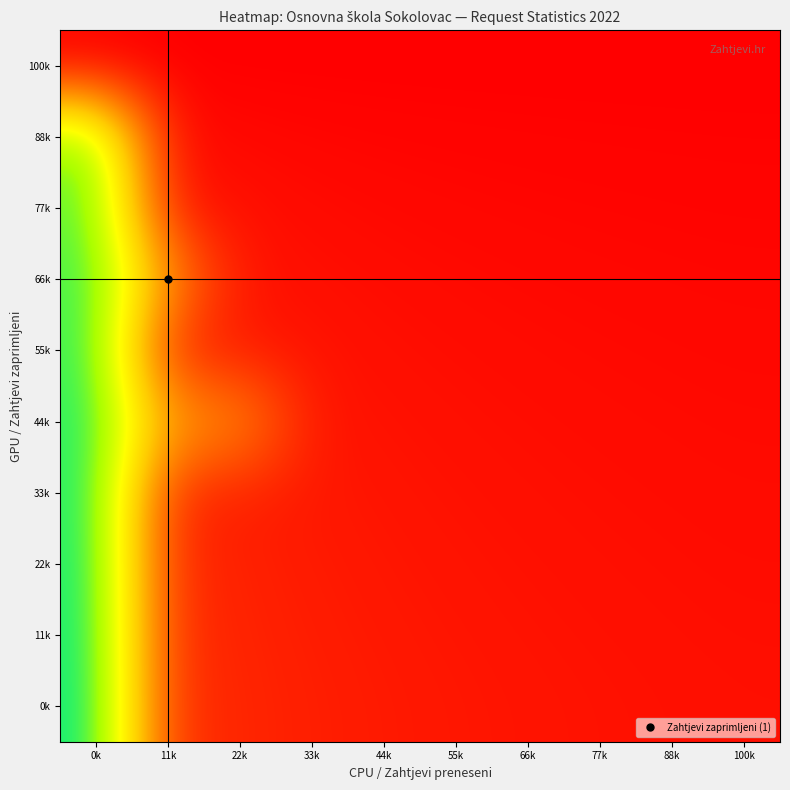

Reading left to right, list all the values displayed in this chart.

100k: 0k=0.0	11k=0.0	22k=0.0	33k=0.0	44k=0.0	55k=0.0	66k=0.0	77k=0.0	88k=0.0	100k=0.0
88k: 0k=0.9	11k=0.0	22k=0.0	33k=0.0	44k=0.0	55k=0.0	66k=0.0	77k=0.0	88k=0.0	100k=0.0
77k: 0k=0.9	11k=0.1	22k=0.0	33k=0.0	44k=0.0	55k=0.0	66k=0.0	77k=0.0	88k=0.0	100k=0.0
66k: 0k=0.9	11k=0.4	22k=0.0	33k=0.0	44k=0.0	55k=0.0	66k=0.0	77k=0.0	88k=0.0	100k=0.0
55k: 0k=1.0	11k=0.1	22k=0.1	33k=0.0	44k=0.0	55k=0.0	66k=0.0	77k=0.0	88k=0.0	100k=0.0
44k: 0k=1.0	11k=0.4	22k=0.4	33k=0.1	44k=0.0	55k=0.0	66k=0.0	77k=0.0	88k=0.0	100k=0.0
33k: 0k=1.0	11k=0.1	22k=0.1	33k=0.1	44k=0.0	55k=0.0	66k=0.0	77k=0.0	88k=0.0	100k=0.0
22k: 0k=1.0	11k=0.1	22k=0.1	33k=0.1	44k=0.1	55k=0.0	66k=0.0	77k=0.0	88k=0.0	100k=0.0
11k: 0k=1.0	11k=0.1	22k=0.1	33k=0.1	44k=0.1	55k=0.1	66k=0.0	77k=0.0	88k=0.0	100k=0.0
0k: 0k=1.0	11k=0.1	22k=0.1	33k=0.1	44k=0.1	55k=0.1	66k=0.0	77k=0.0	88k=0.0	100k=0.0